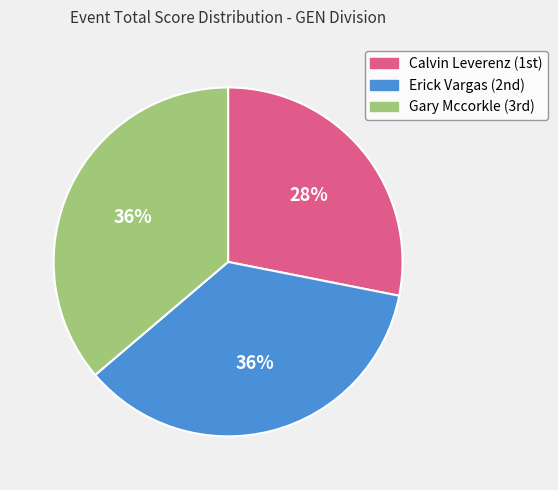

To the nearest percent, what is the average slice percentage?

33%